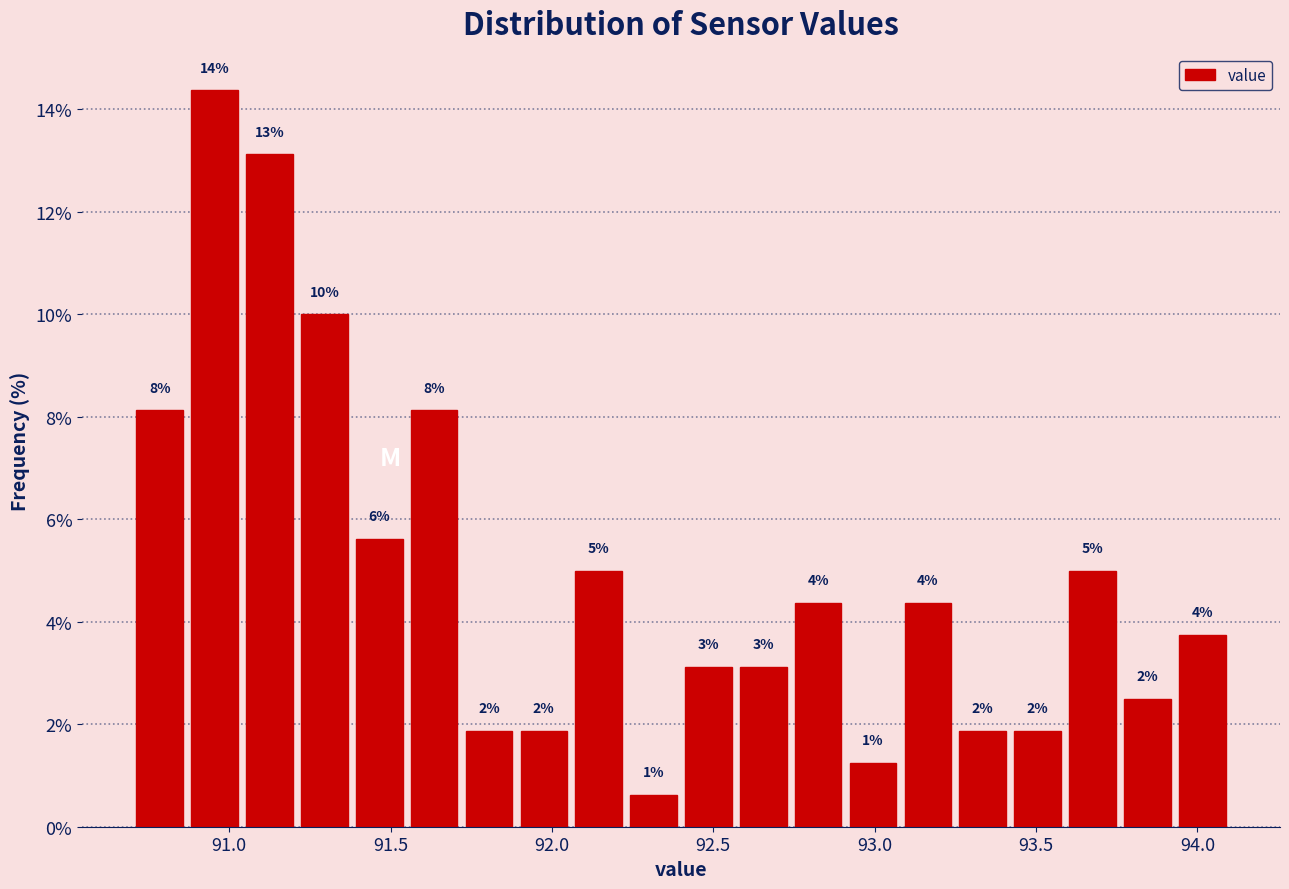

Around what value on the x-axis is the tallest bar? Give the approximate position of its centre, as read against the axis.

90.95